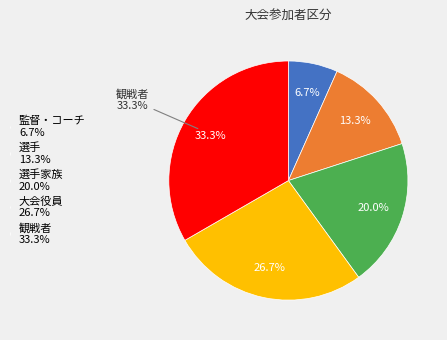

Does any single category account for the majority?

No